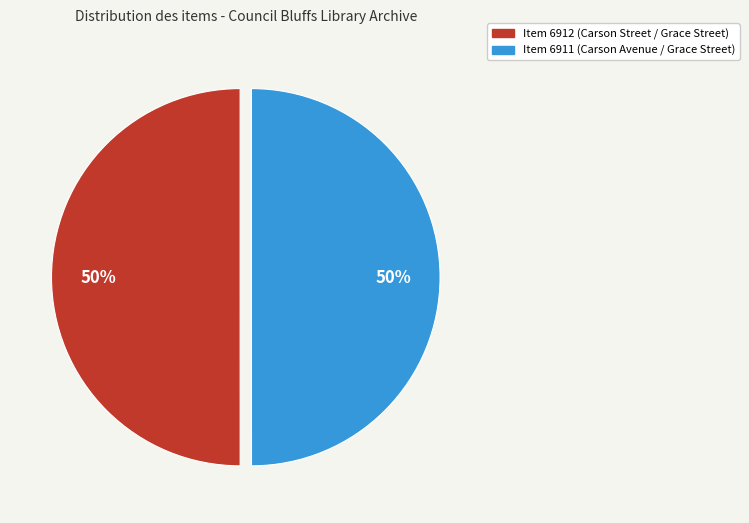

What percentage is the Item 6912 (Carson Street / Grace Street) slice, to the nearest percent?

50%